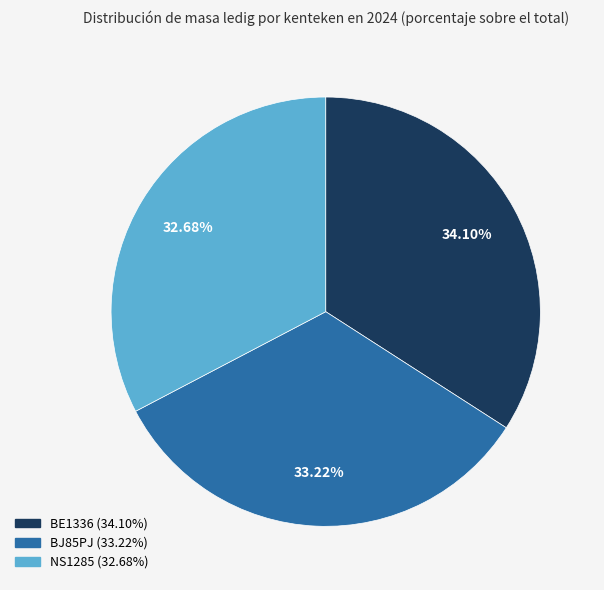

Rank the categories by value from highest to lowest.

BE1336, BJ85PJ, NS1285